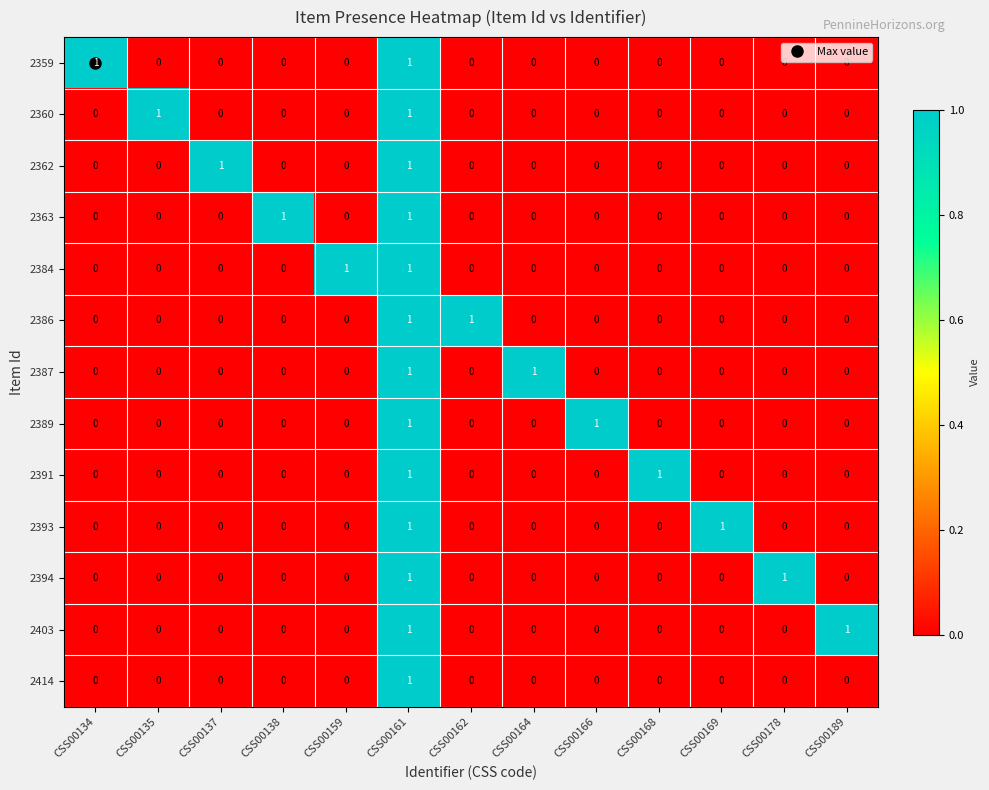

Count the 2387 values in the range 0 to 1.

13